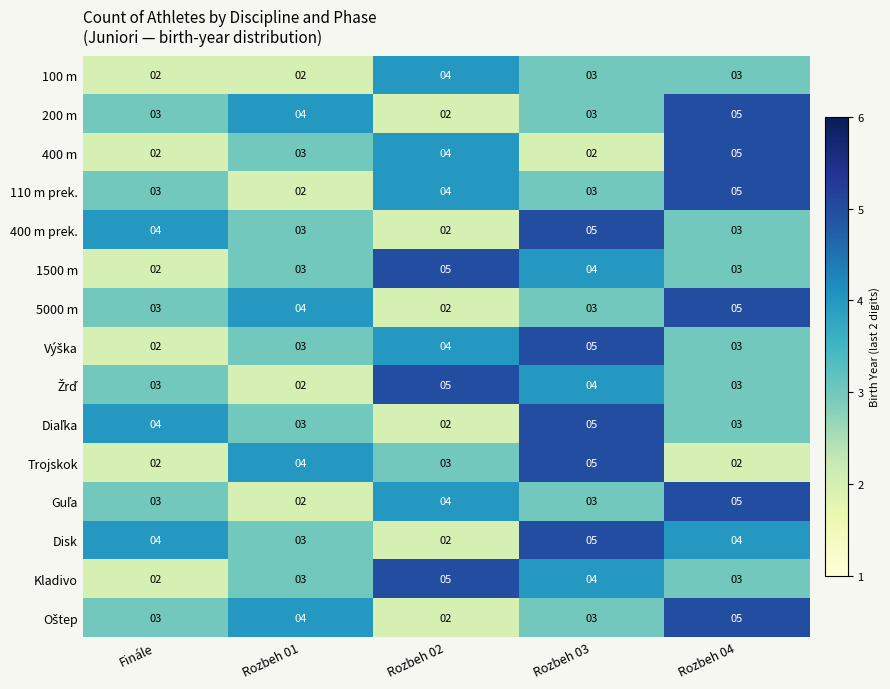

What is the difference between the highest and lowest values at Rozbeh 03?

3